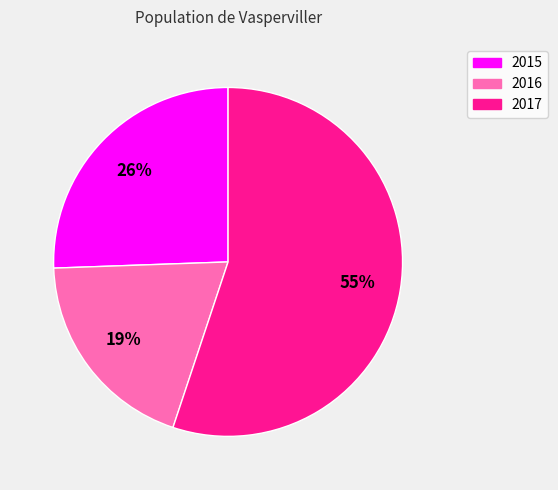

How many segments does this pie chart have?

3